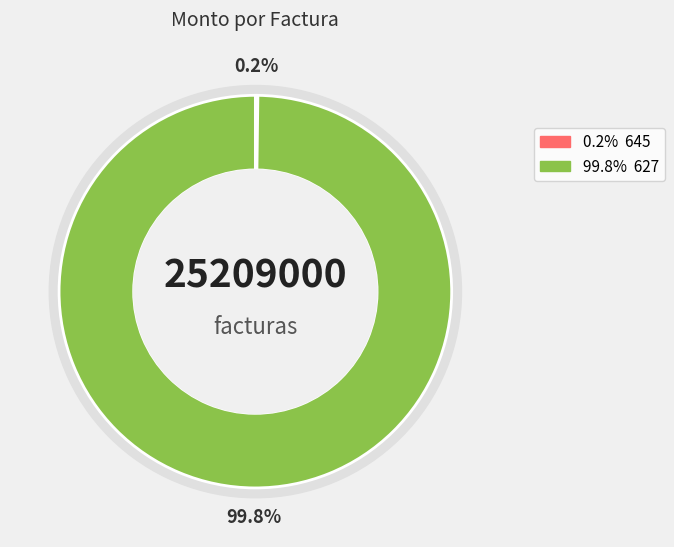

To the nearest percent, what is the combined percentage of 627 and 645?

100%